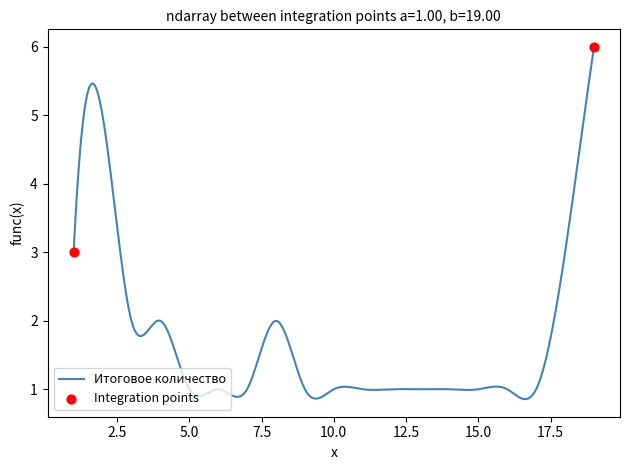

What is the difference between the maximum and minimum values?

5.1